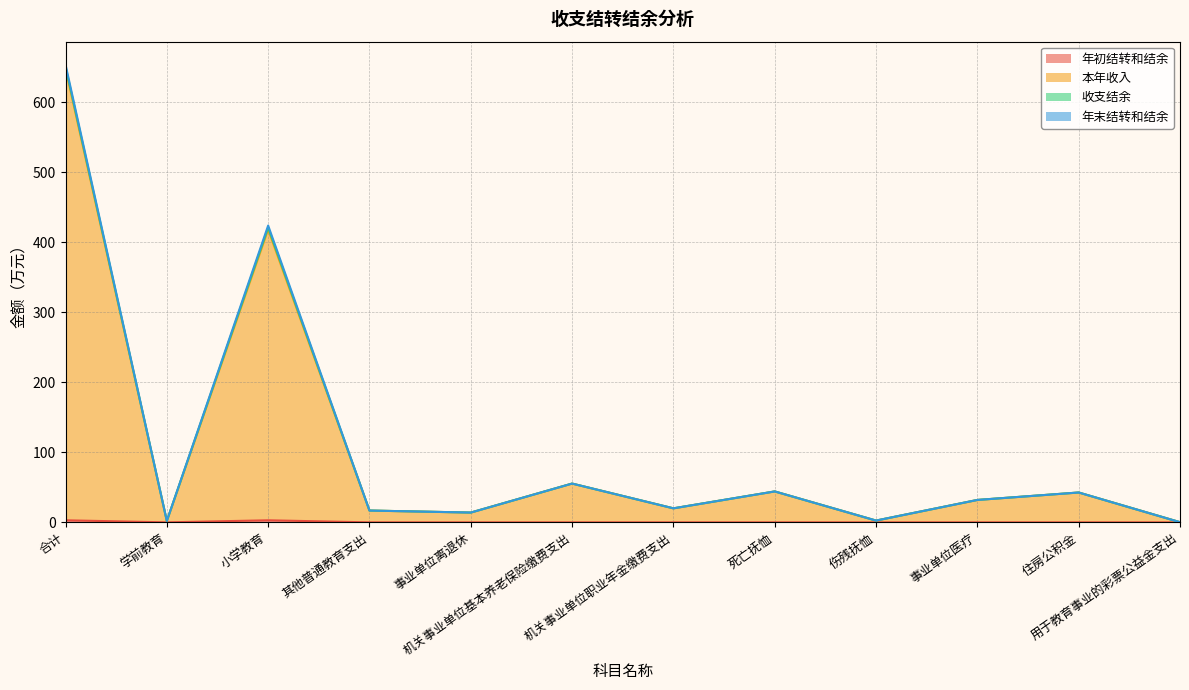

True or false: 本年收入 and 年初结转和结余 intersect in this chart.

False